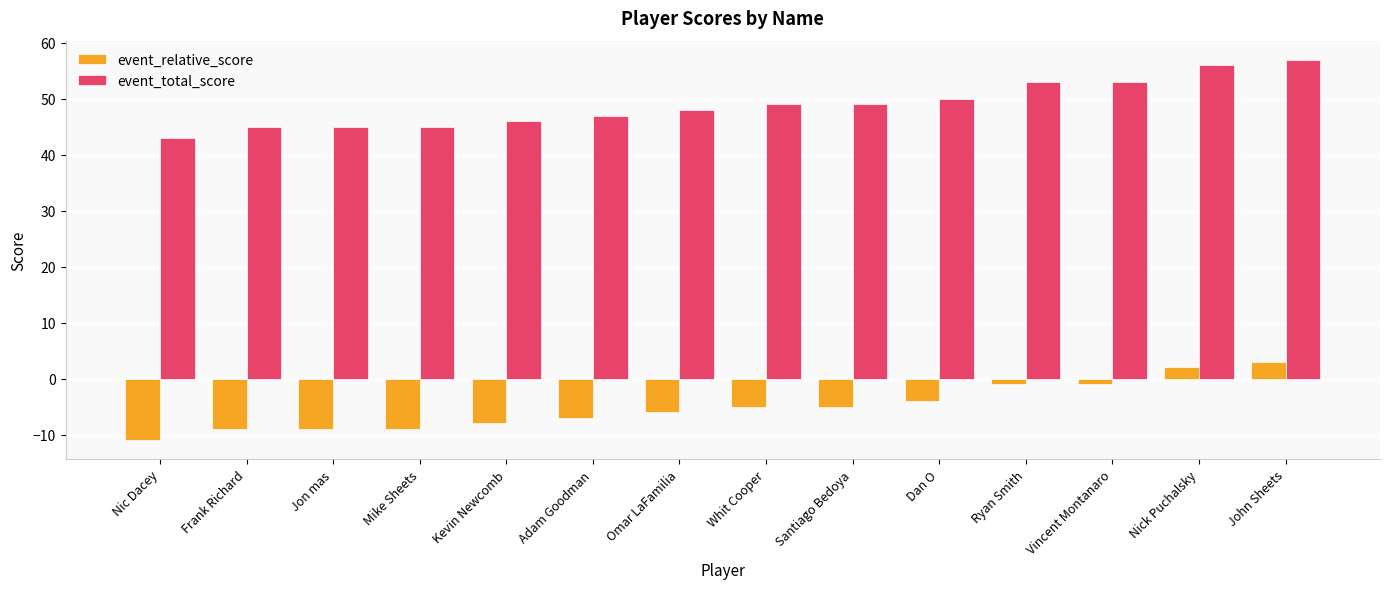

Reading left to right, what are all the values shown in this chart?

event_relative_score: -11	-9	-9	-9	-8	-7	-6	-5	-5	-4	-1	-1	2	3
event_total_score: 43	45	45	45	46	47	48	49	49	50	53	53	56	57